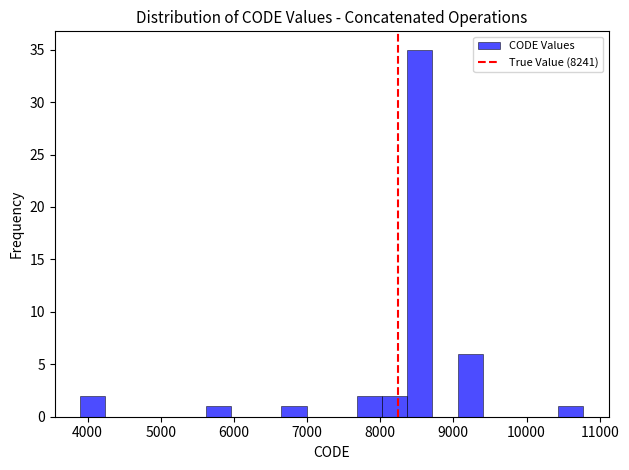

Read against the x-axis, roughly where is the centre of the tallest bar?

8500